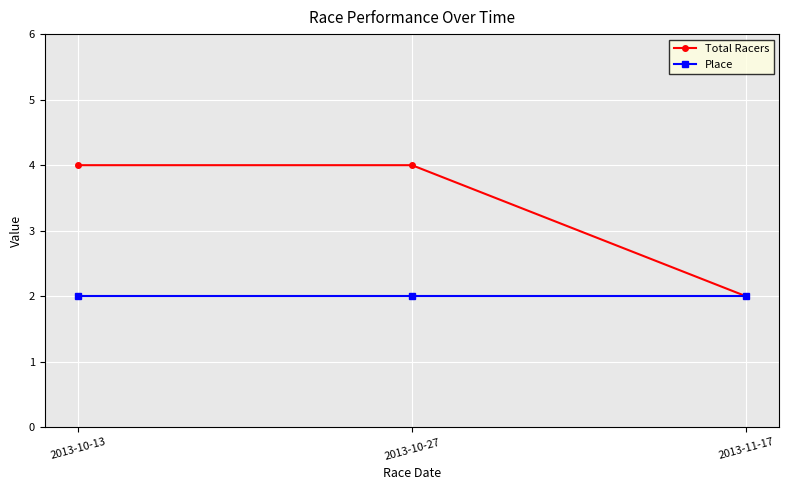

Which series has the widest spread of values?

Total Racers